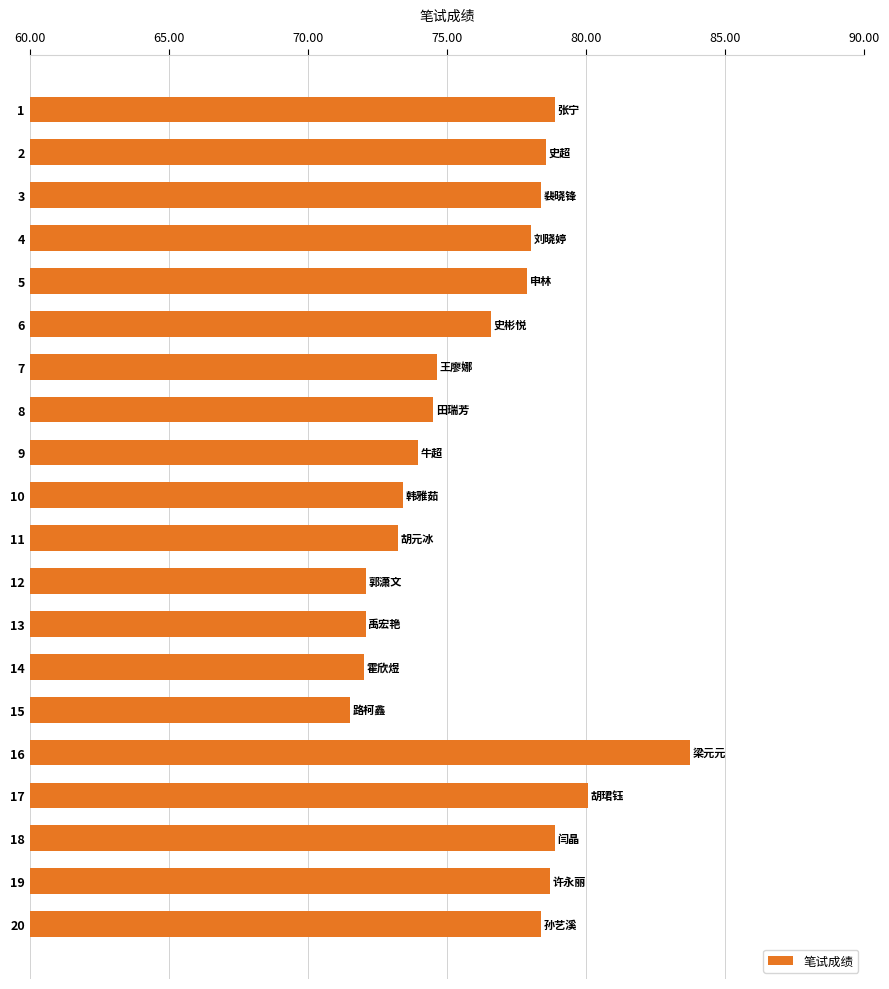

What is the value of the 16th bar from the top?

83.7